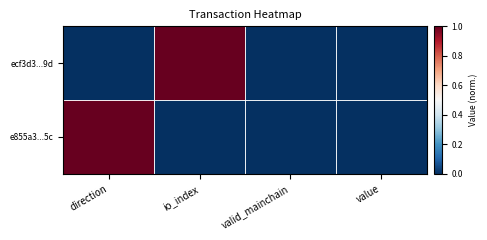

Rank the series by their maximum value, from lowest to highest.

ecf3d3...9d, e855a3...5c